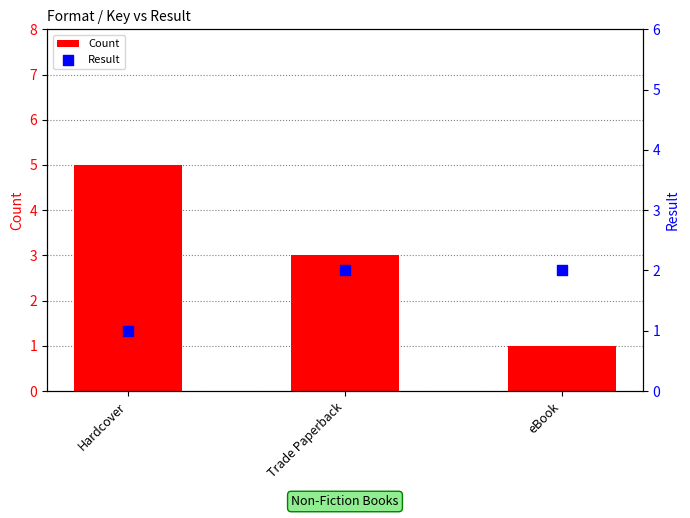

Which series reaches the maximum Y coordinate?

Count